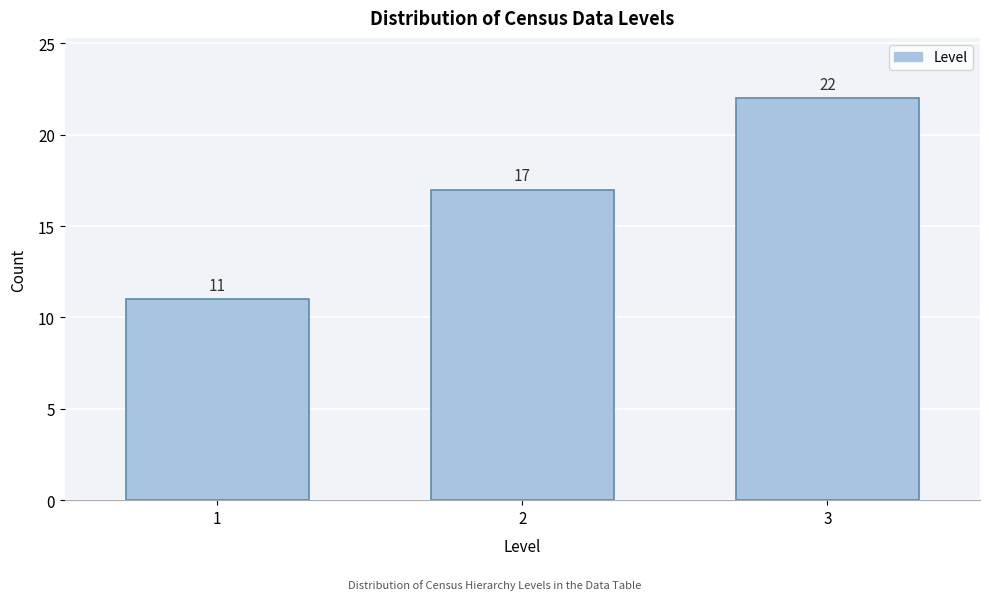

Reading left to right, list all the values displayed in this chart.

1=11	2=17	3=22